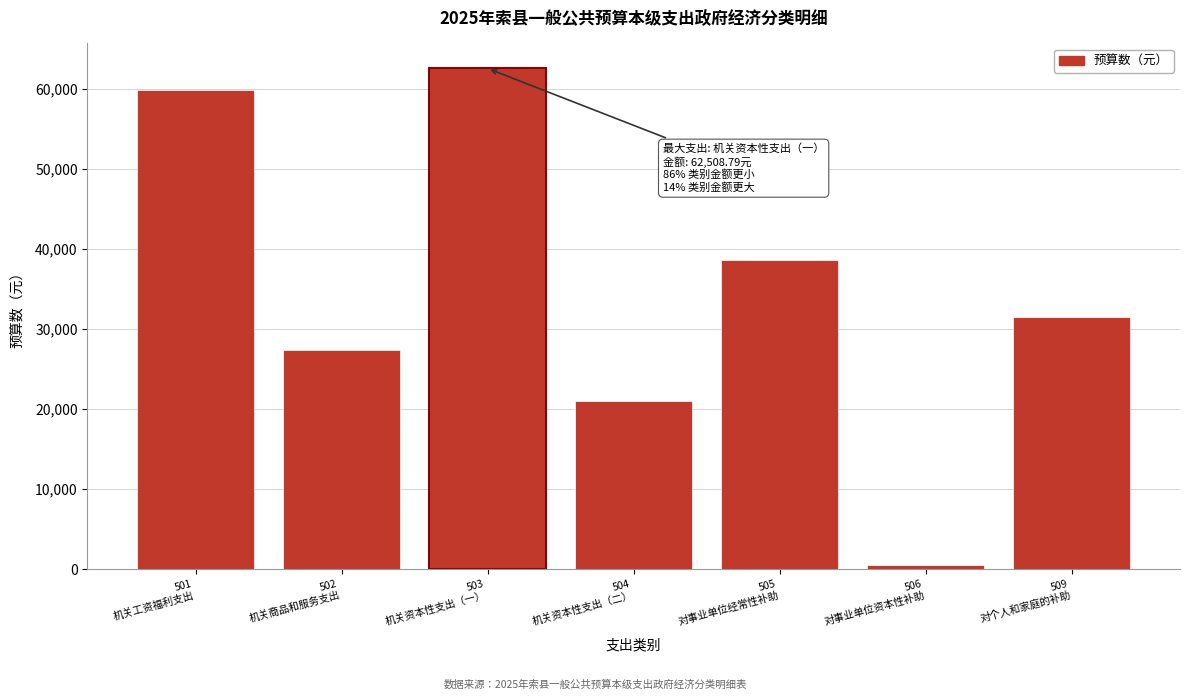

Reading left to right, transcribe all the data shown in this chart.

59875.7	27316.3	62508.8	21006.8	38606.2	519.0	31512.7